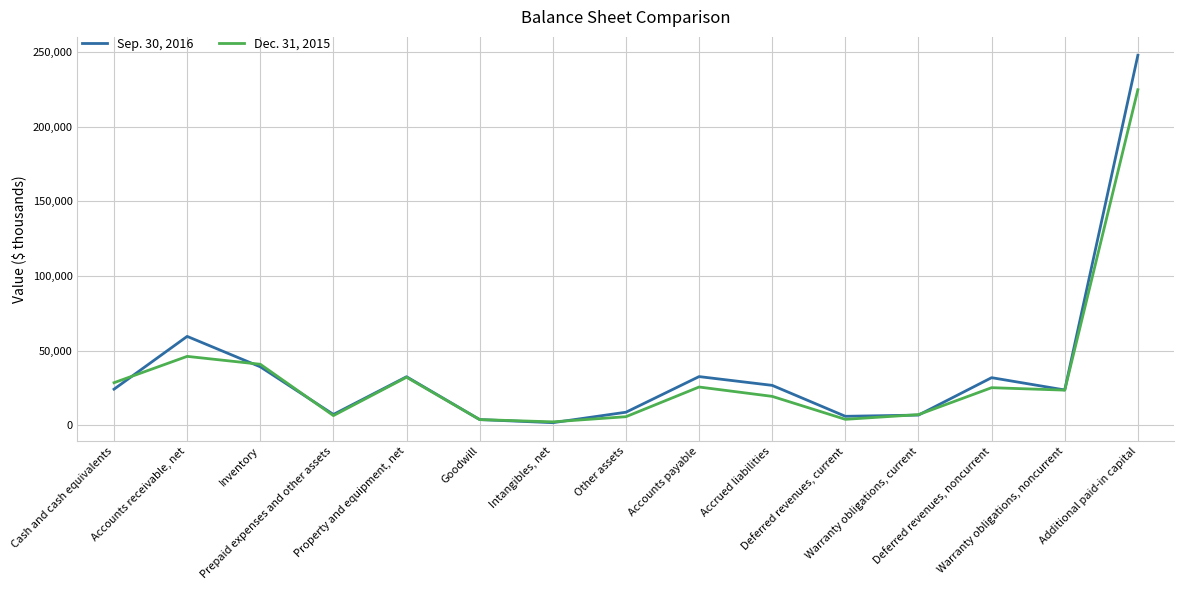

At which category does Dec. 31, 2015 reach its first local valley?

Prepaid expenses and other assets